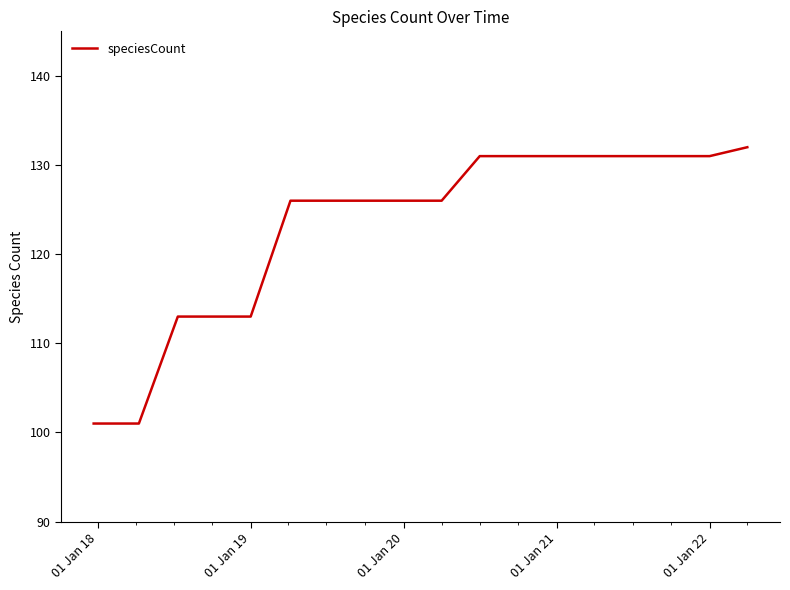

What is the maximum value shown in the chart?

132